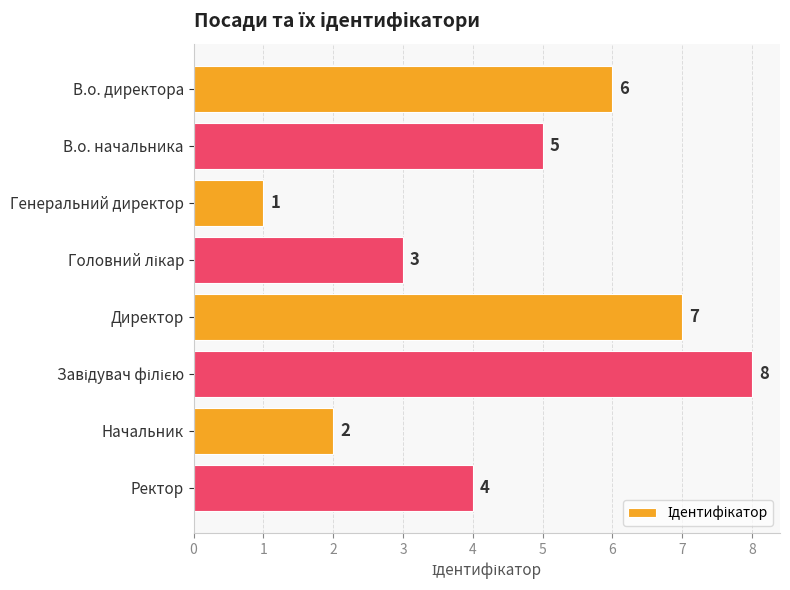

The value at В.о. директора is 2. True or false?

False